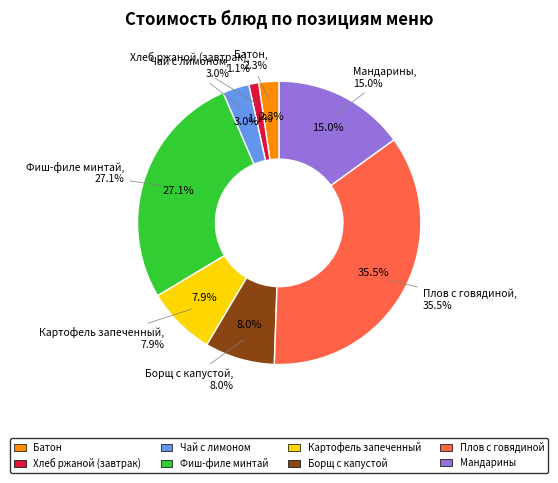

To the nearest percent, what portion does Борщ с капустой represent?

8%